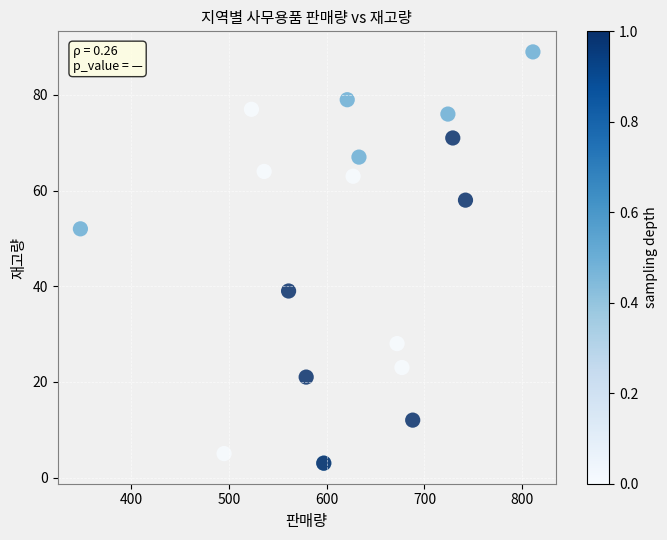

What Y value in the scatter plot is closest to 46?

52